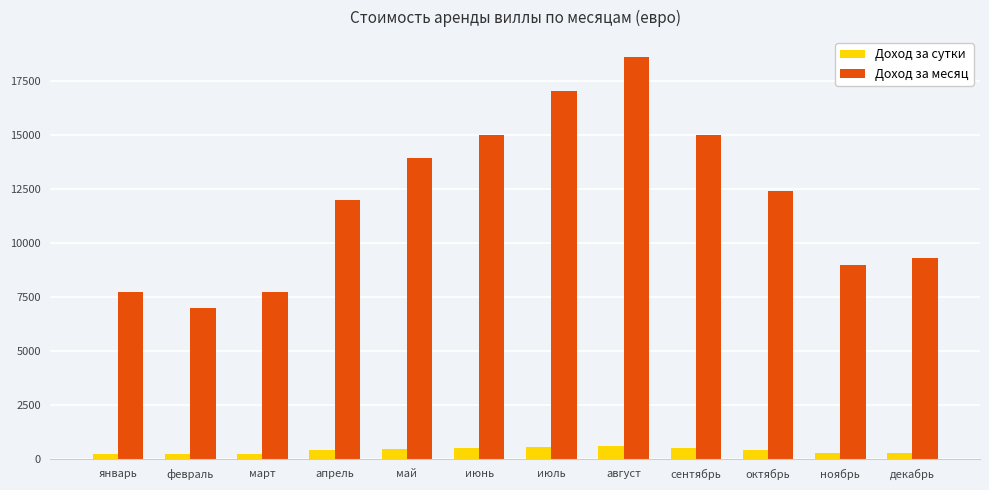

The value of Доход за месяц at ноябрь is 9000. True or false?

True